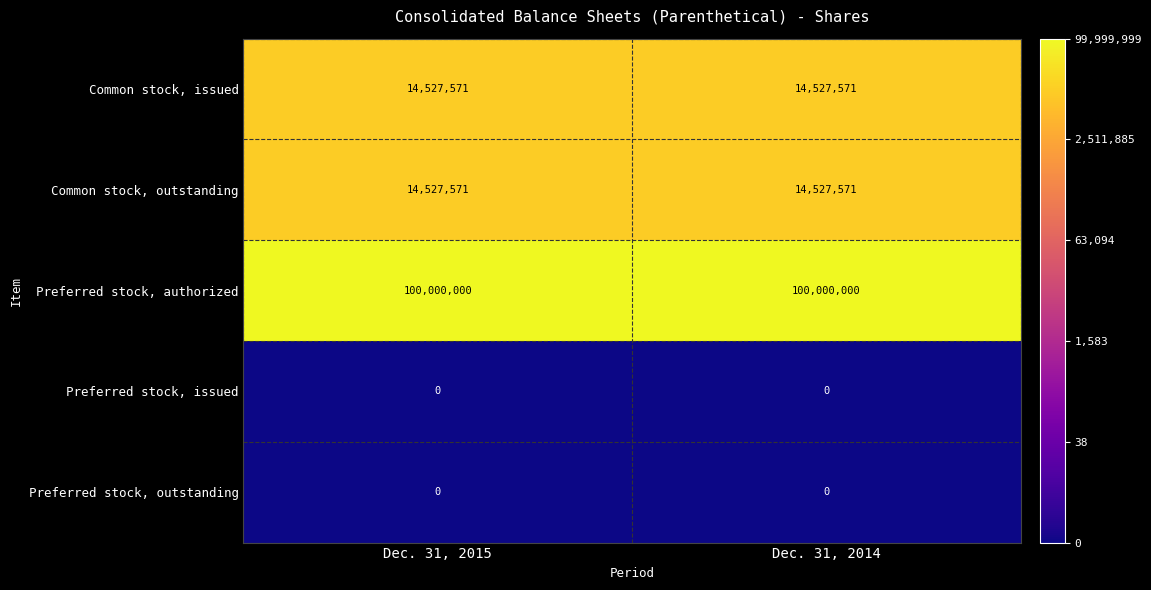

At how many categories does at least one series exceed 16?

2